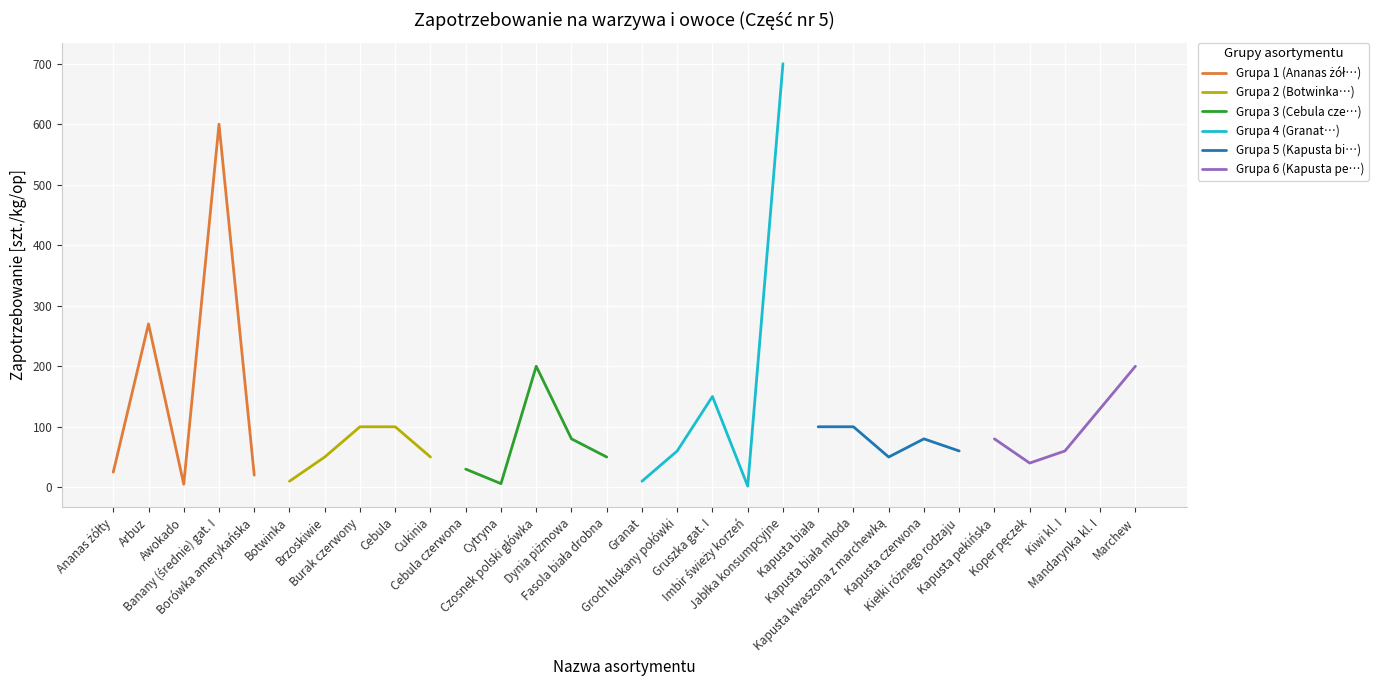

What is the difference between the second highest and second lowest values in the Grupa 5 (Kapusta bi…) series?

40